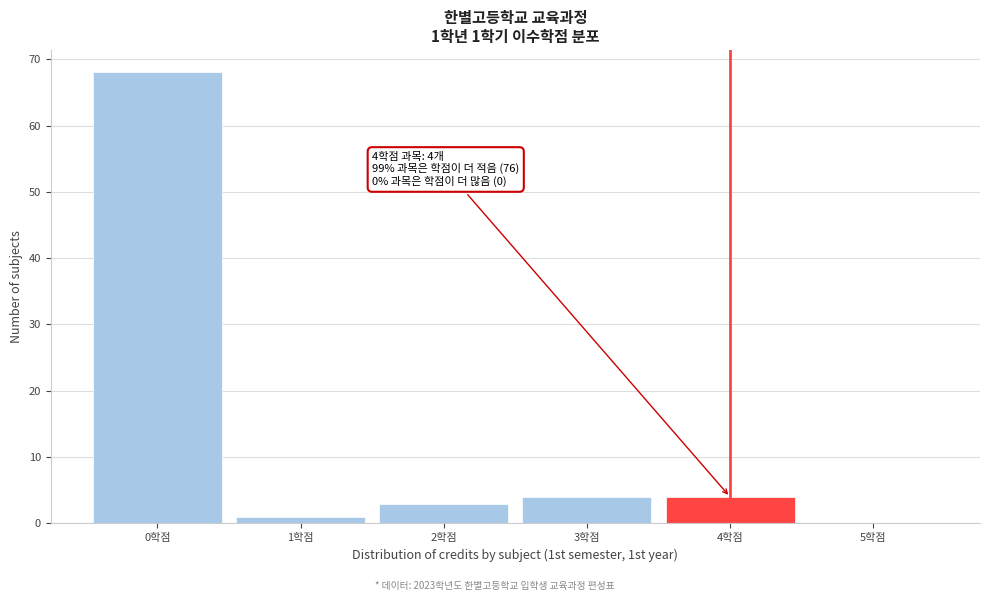

Which range on the x-axis has the tallest bar?

-0.5 to 0.5